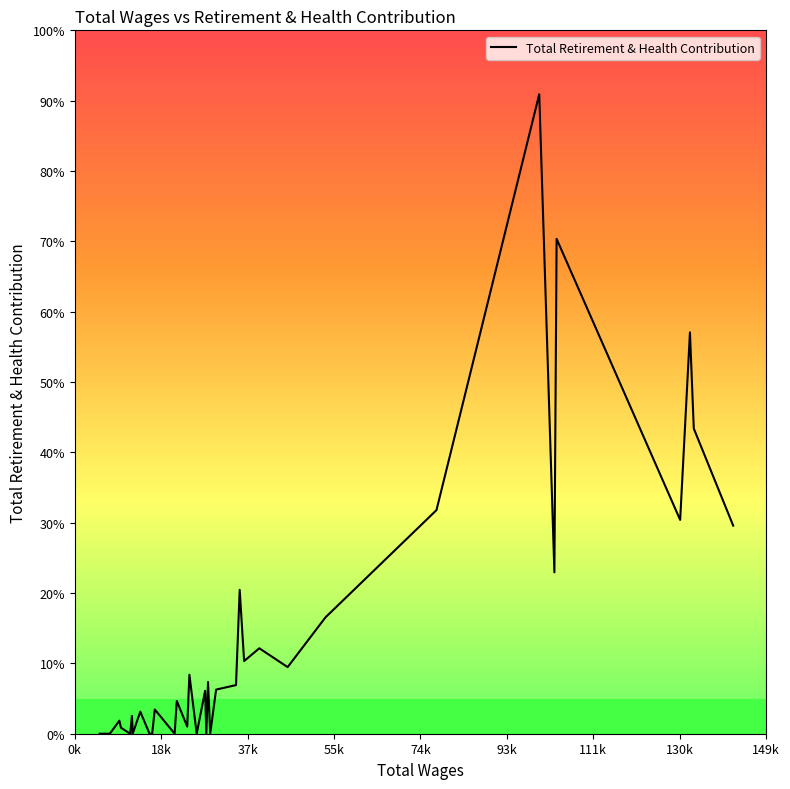

How many values are below 3401?

17